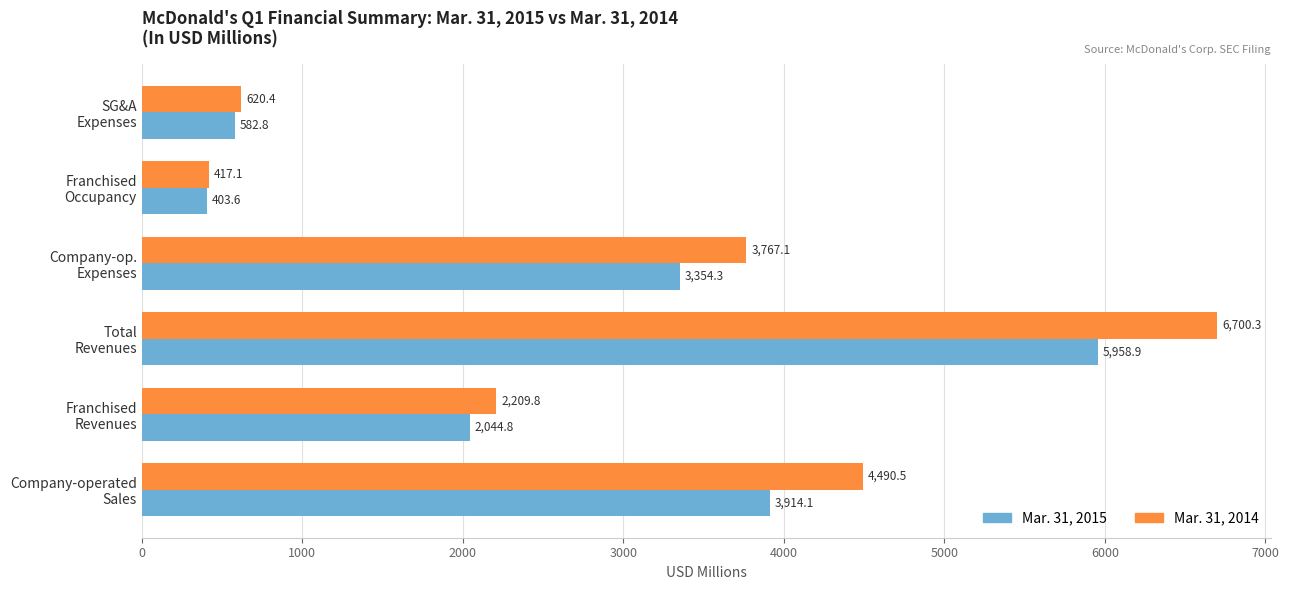

What is the difference between the second highest and minimum values in the Mar. 31, 2014 series?

4073.4